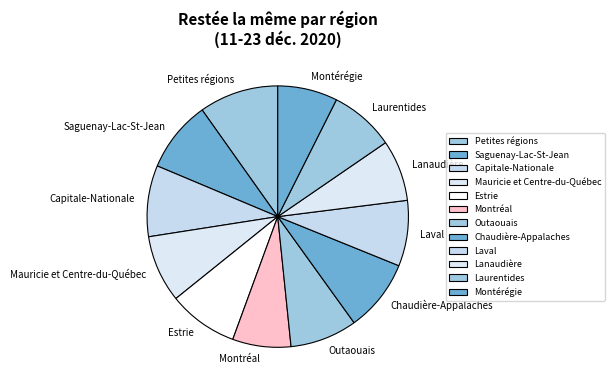

True or false: Estrie accounts for 1% of the total.

False